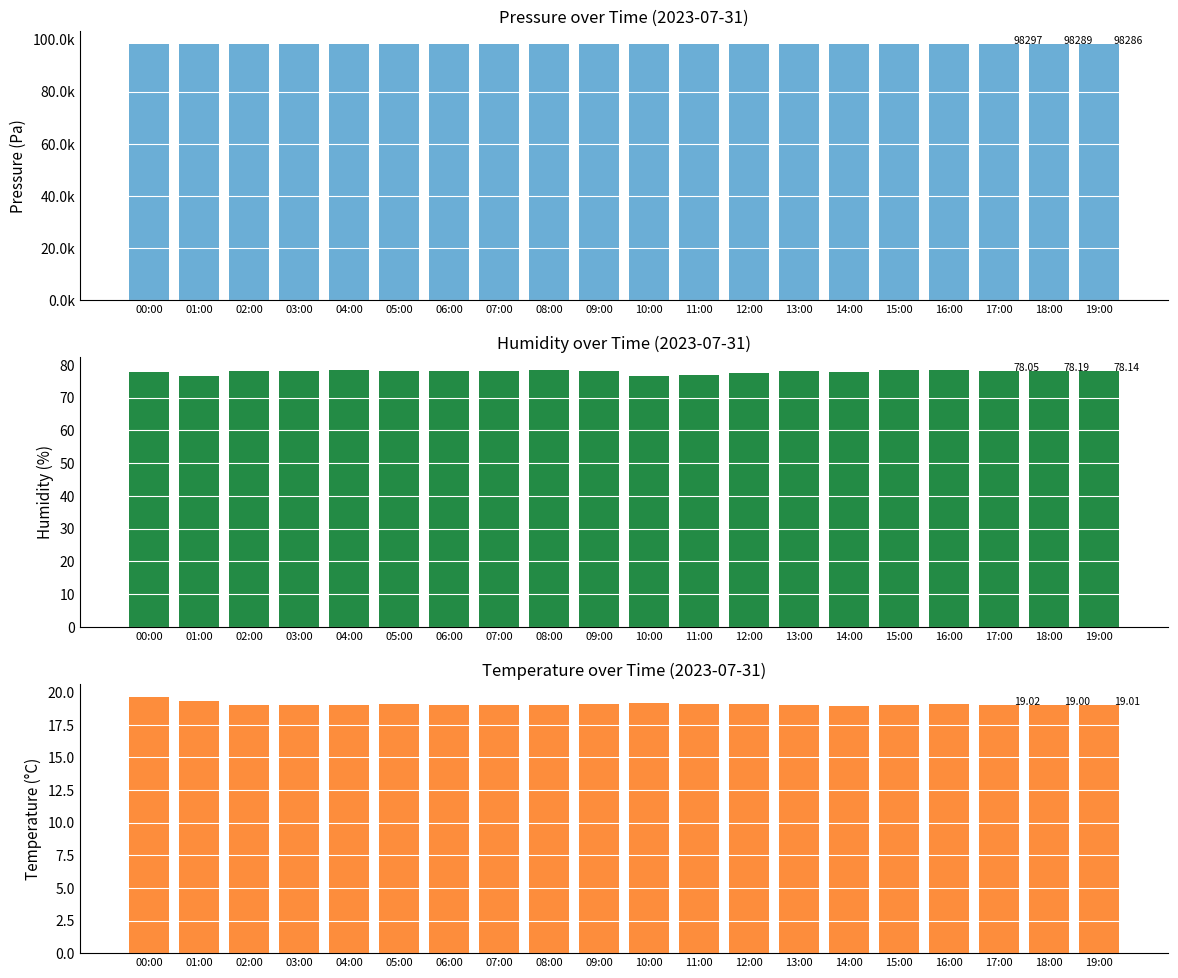

What is the sum of the temperature values at 00:00 and 06:00?

38.7